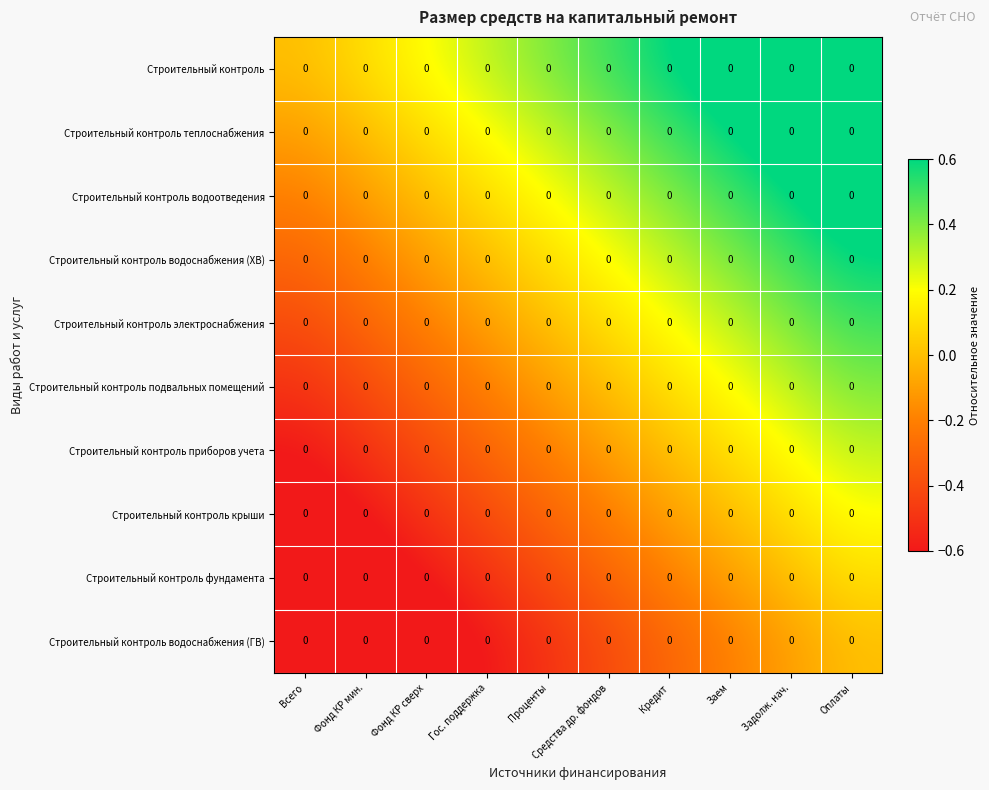

Which category has the lowest value in the Строительный контроль крыши series?

Всего